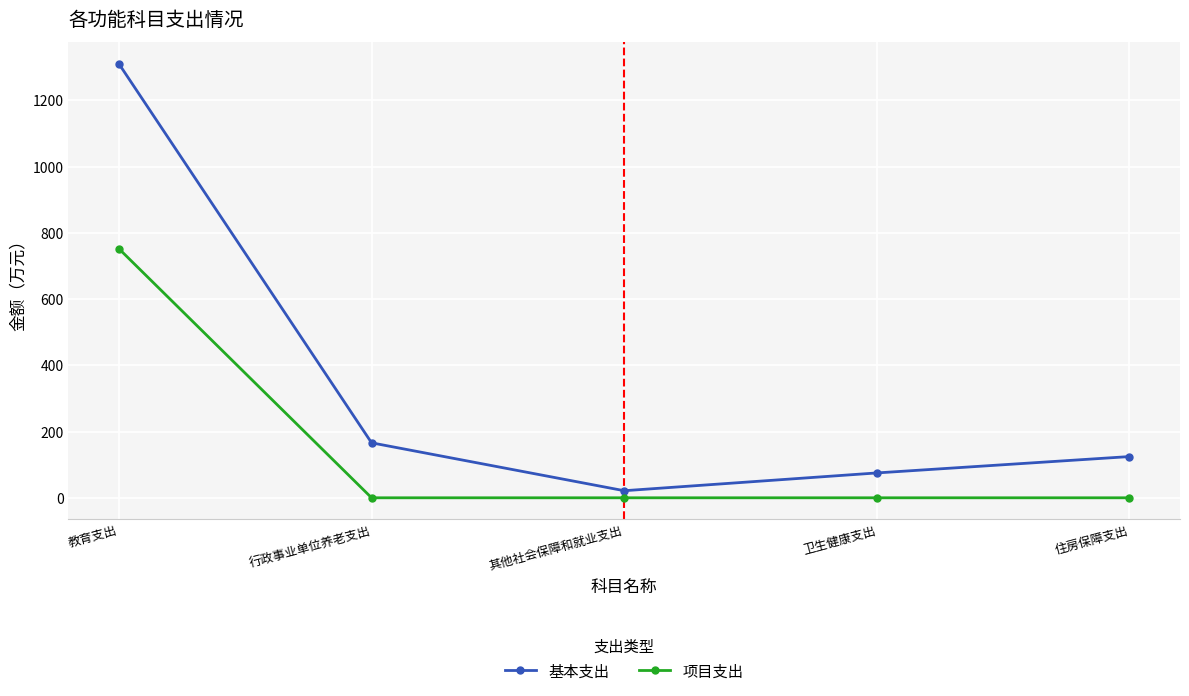

Which category has the highest value in the 项目支出 series?

教育支出